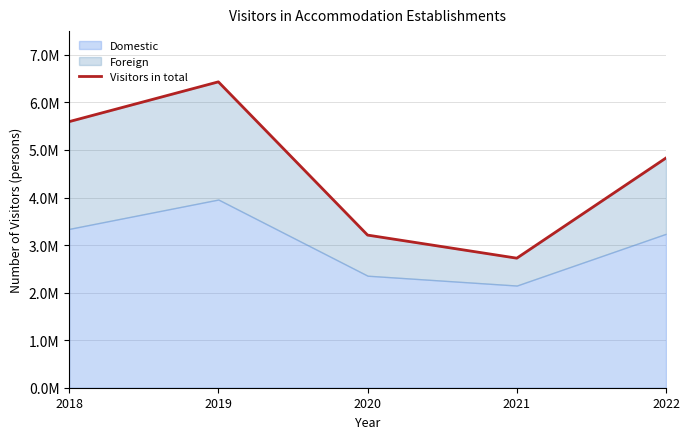

At which category does the data reach its first local valley?

2021